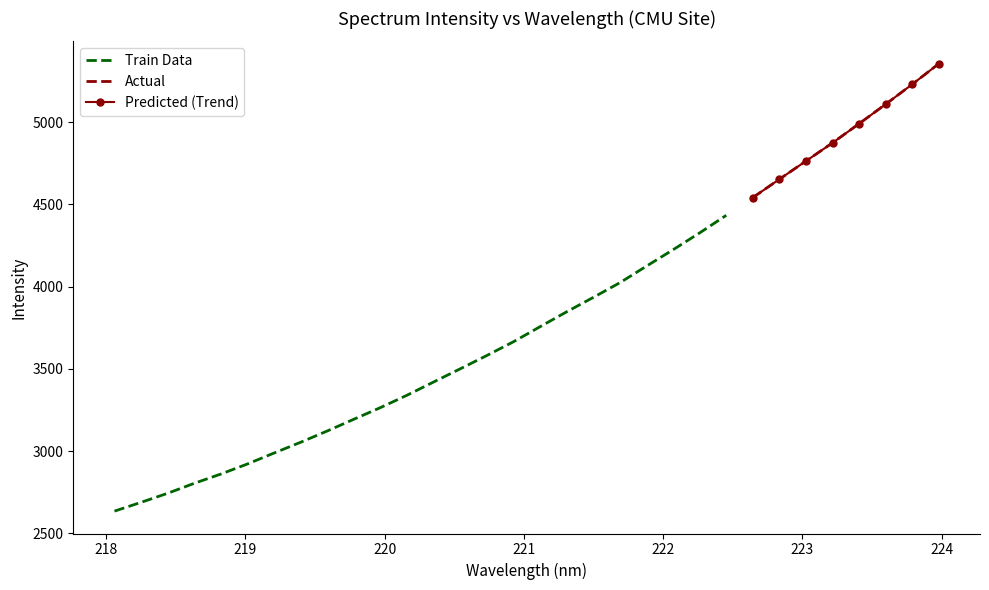

How many data points are less than 3756?

16